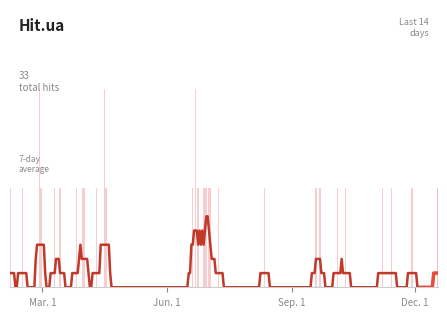

Are the bars horizontal?

No